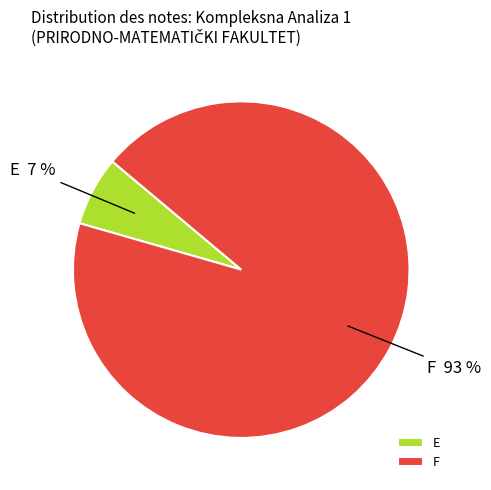

Rank the categories by value from highest to lowest.

F, E